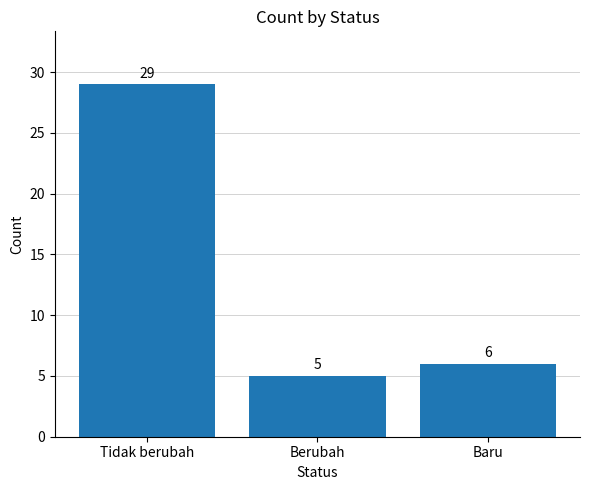

What is the change in value from Tidak berubah to Baru?

-23